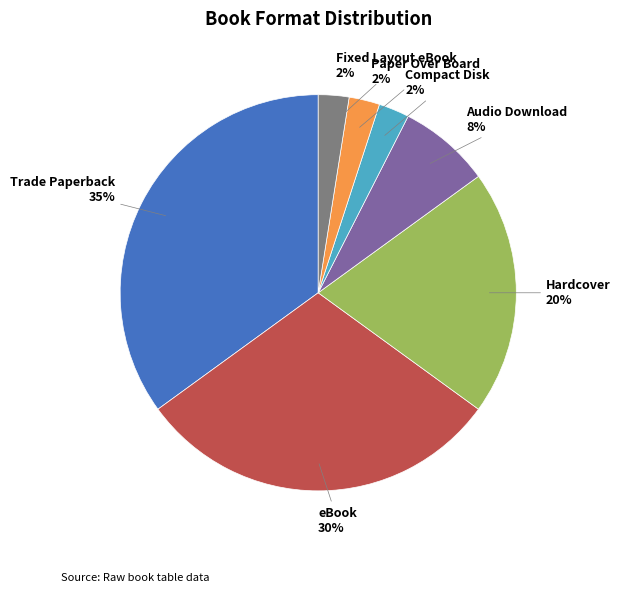

Is there a majority slice in this chart?

No